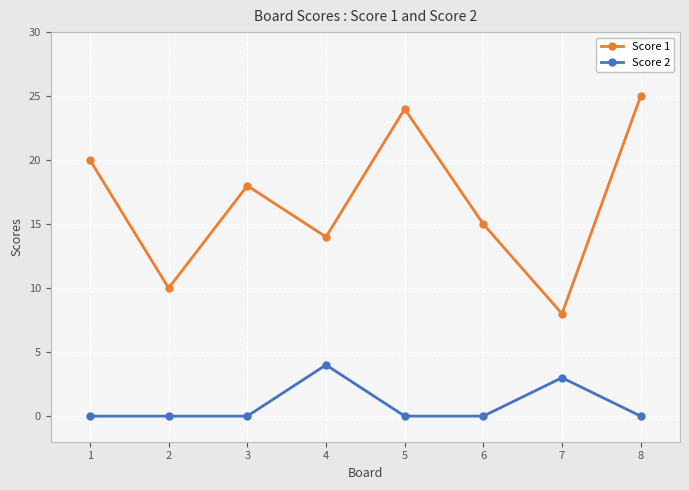

At which category is the sum across all series the highest?

8